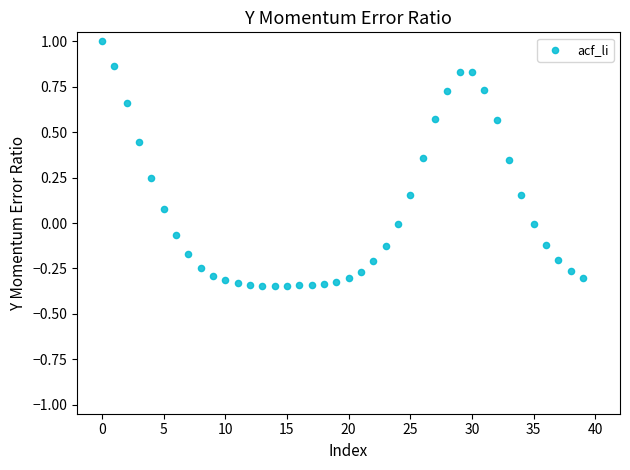

What is the range of Y values (max minus min)?

1.3